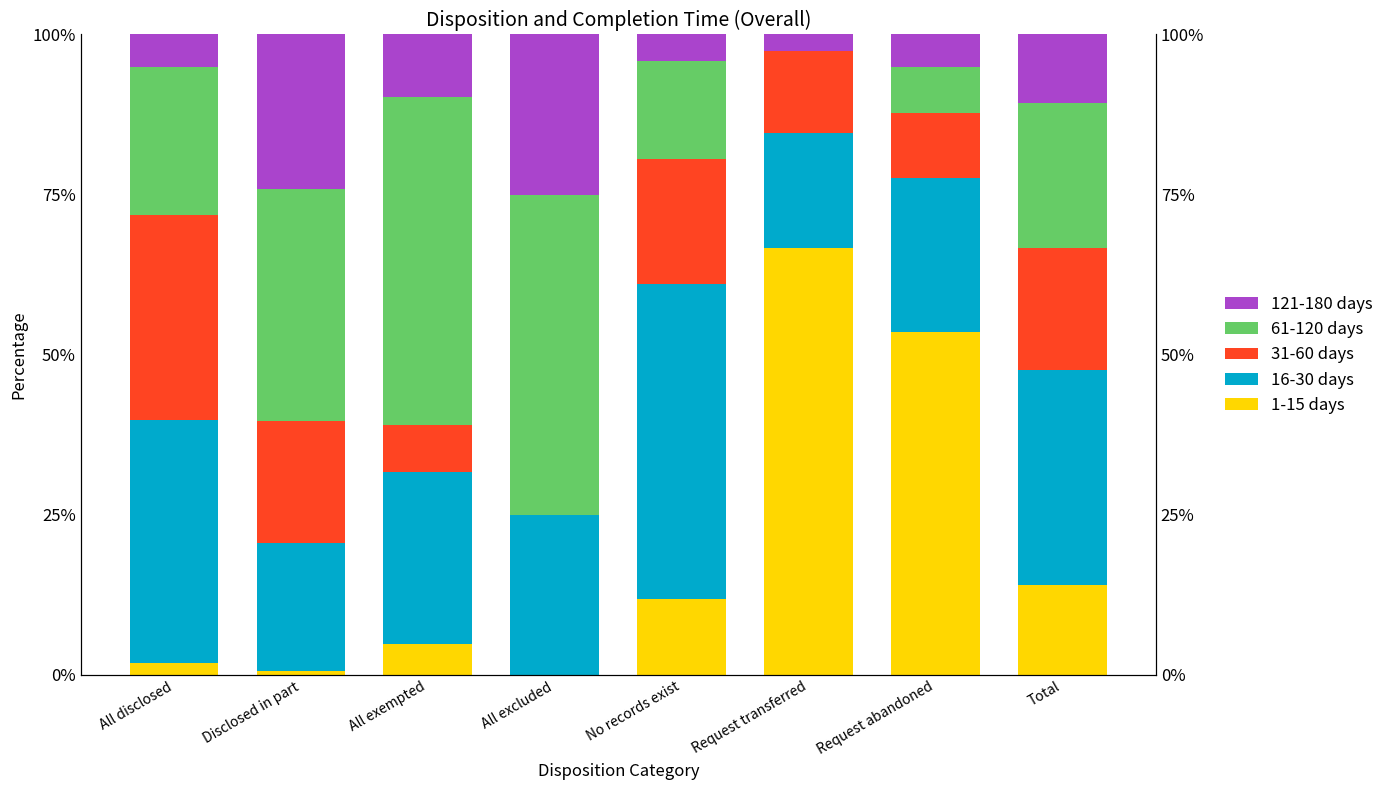

How many values in the 31-60 days series are below 19?

4